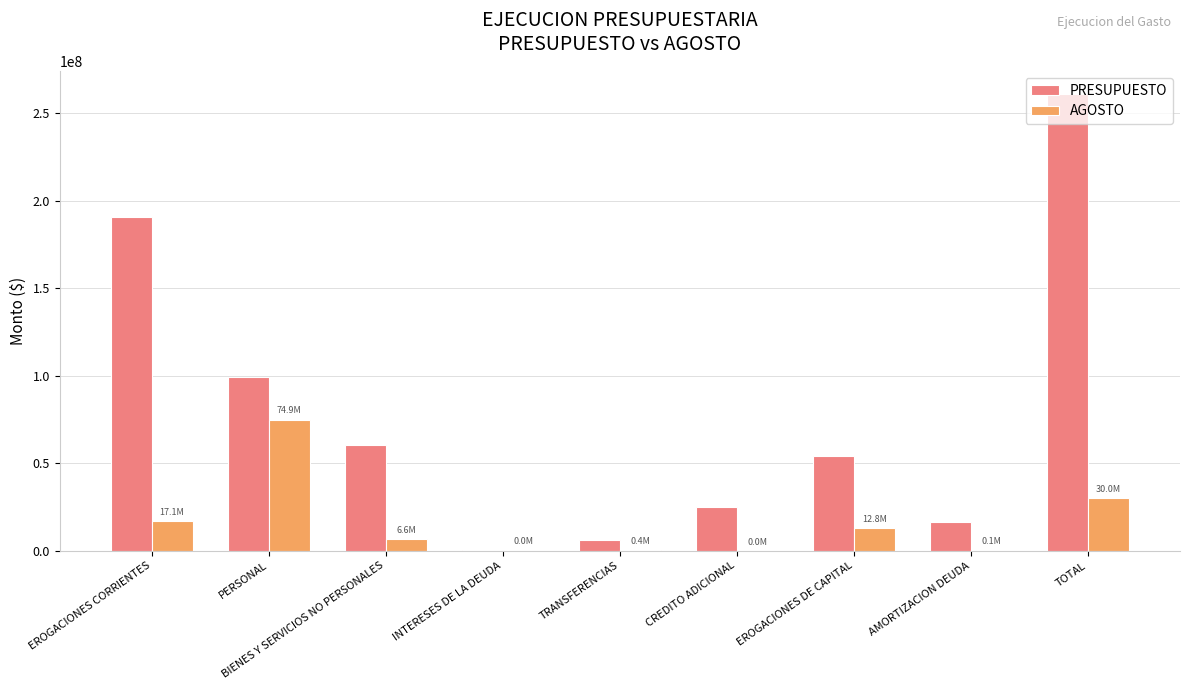

Where is PRESUPUESTO nearest to the value 130620000?

PERSONAL